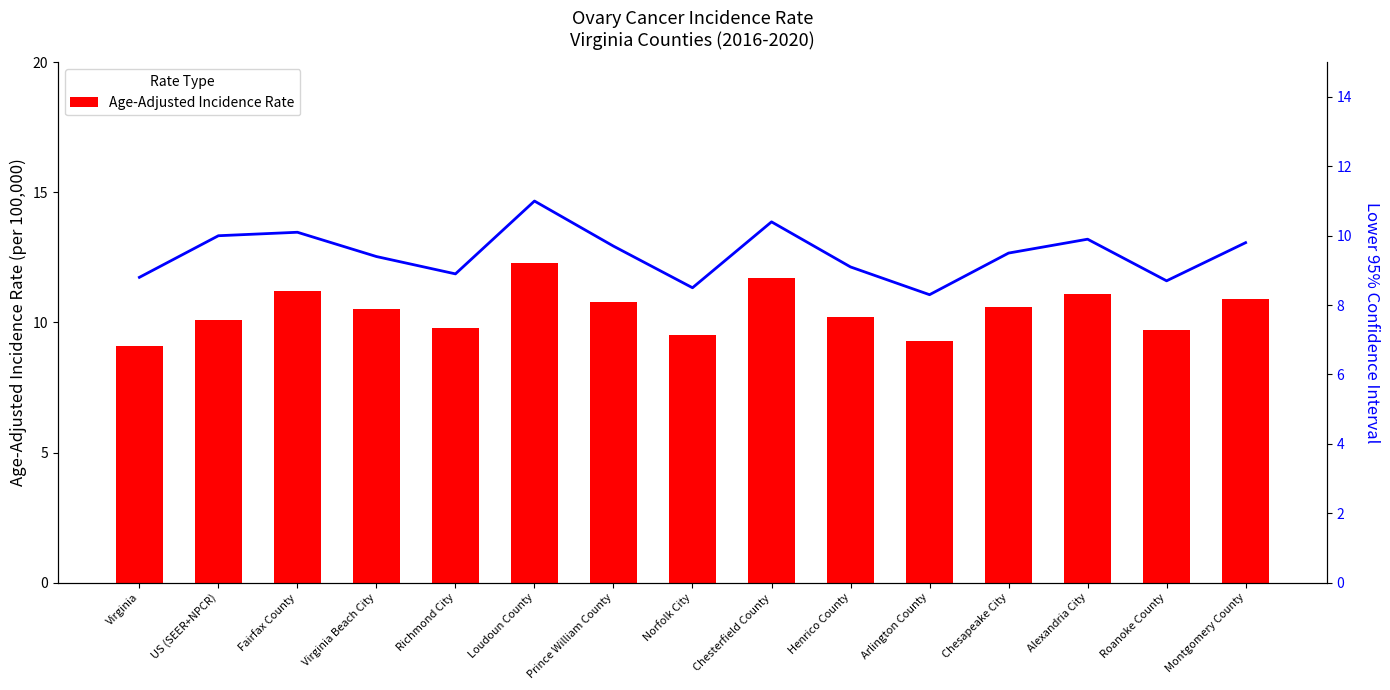

What is the sum of the Age-Adjusted Incidence Rate values at Chesapeake City and Richmond City?

20.4